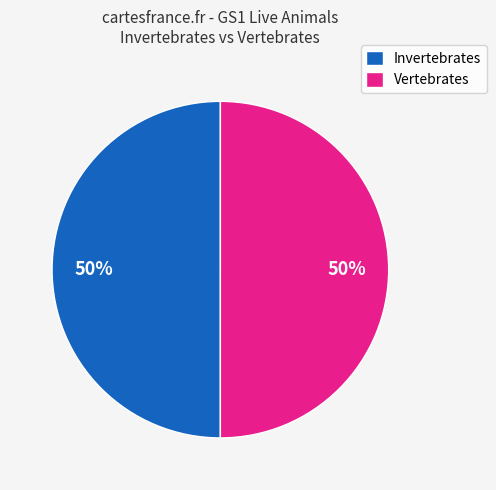

True or false: Vertebrates accounts for 41% of the total.

False